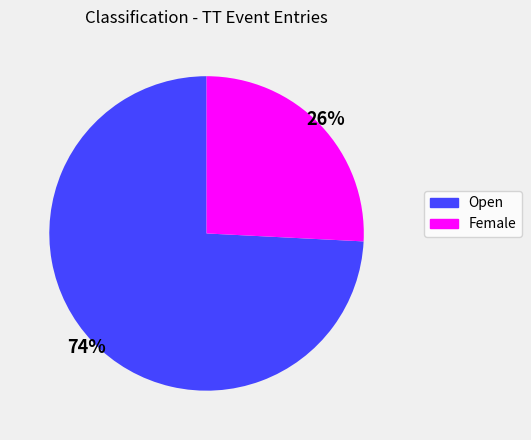

Does Female account for over 50% of the chart?

No